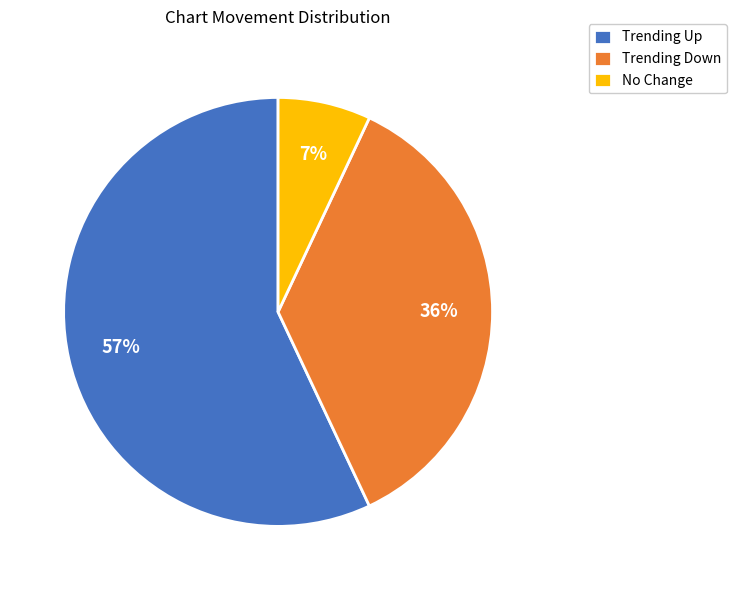

Which category has the smallest portion of the pie?

No Change